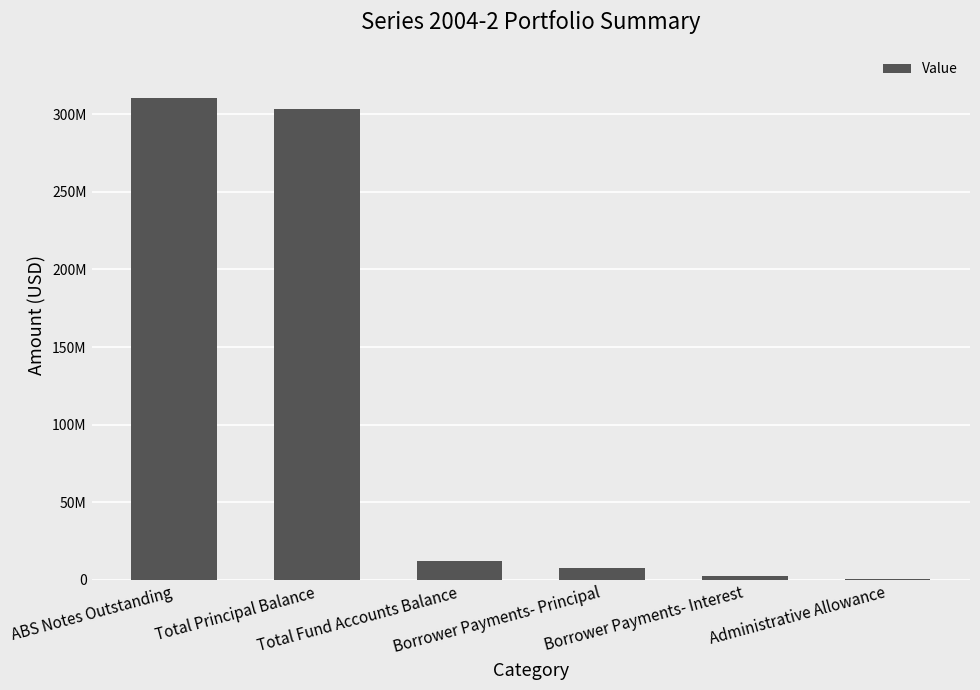

Does the chart contain stacked bars?

No